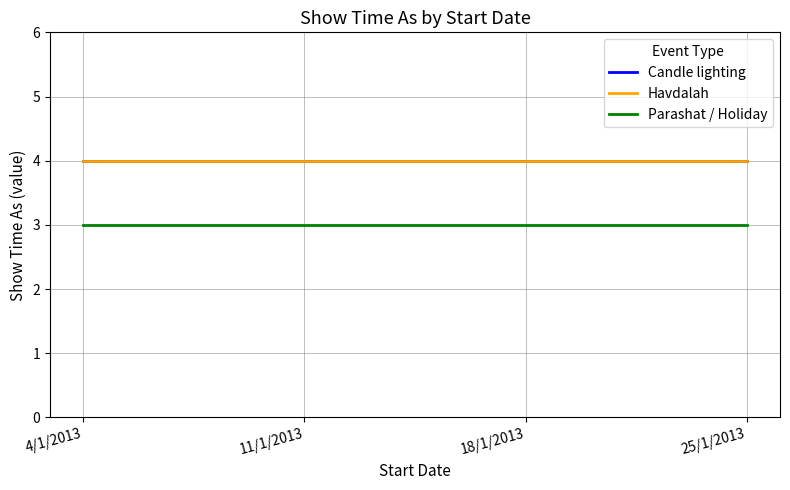

Does the chart have visible grid lines?

Yes